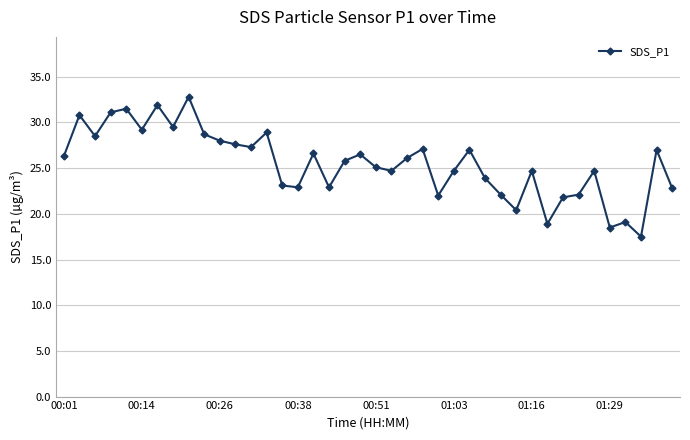

True or false: there are more than 0 points higher than both neighbors.

True